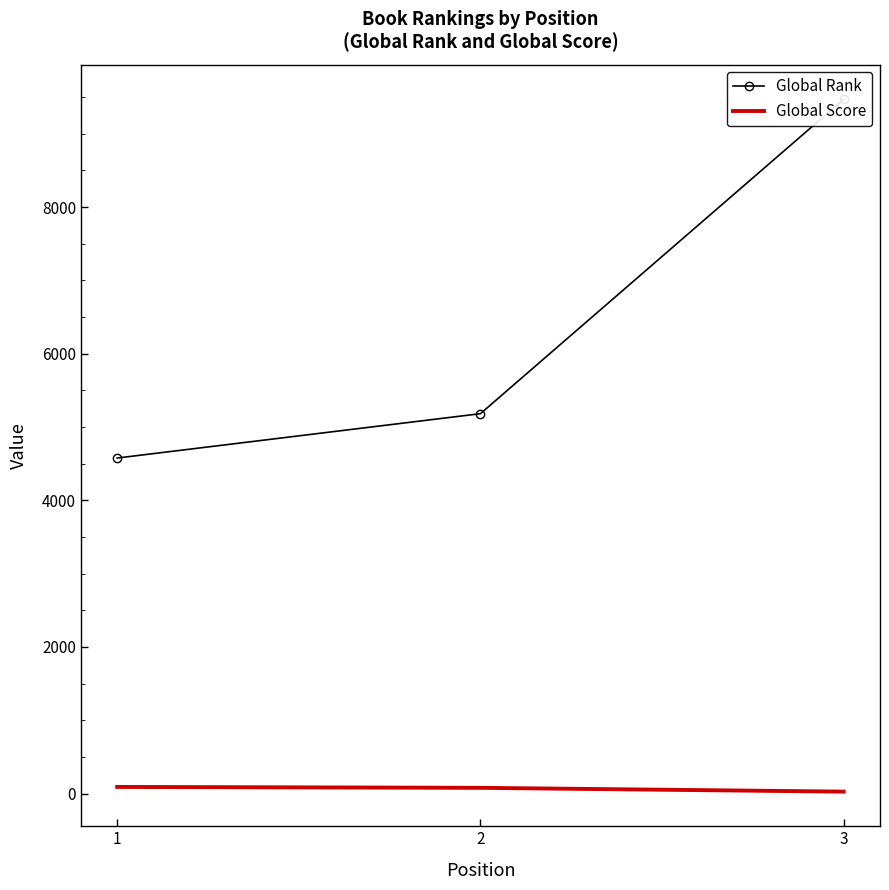

At how many categories does at least one series exceed 1344?

3